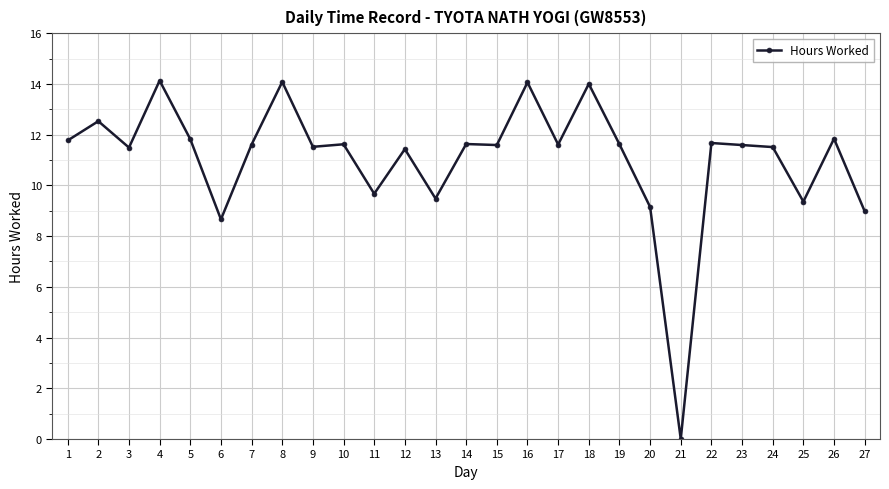

True or false: the data shows 11.5 at 9.

True